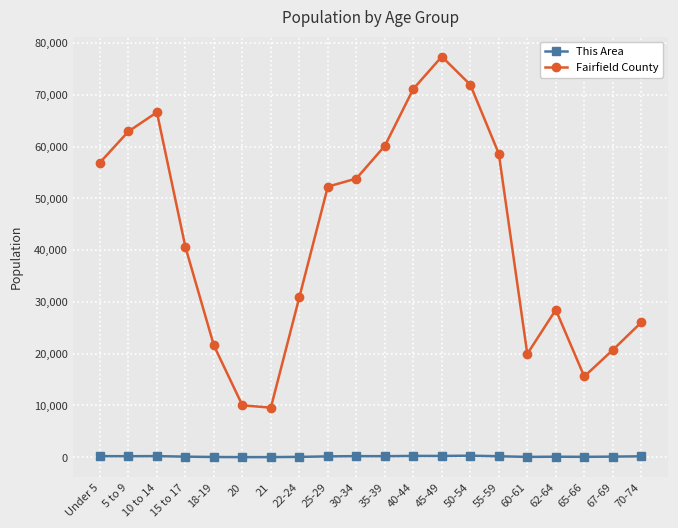

What is the difference between the This Area values at 18-19 and 5 to 9?

149